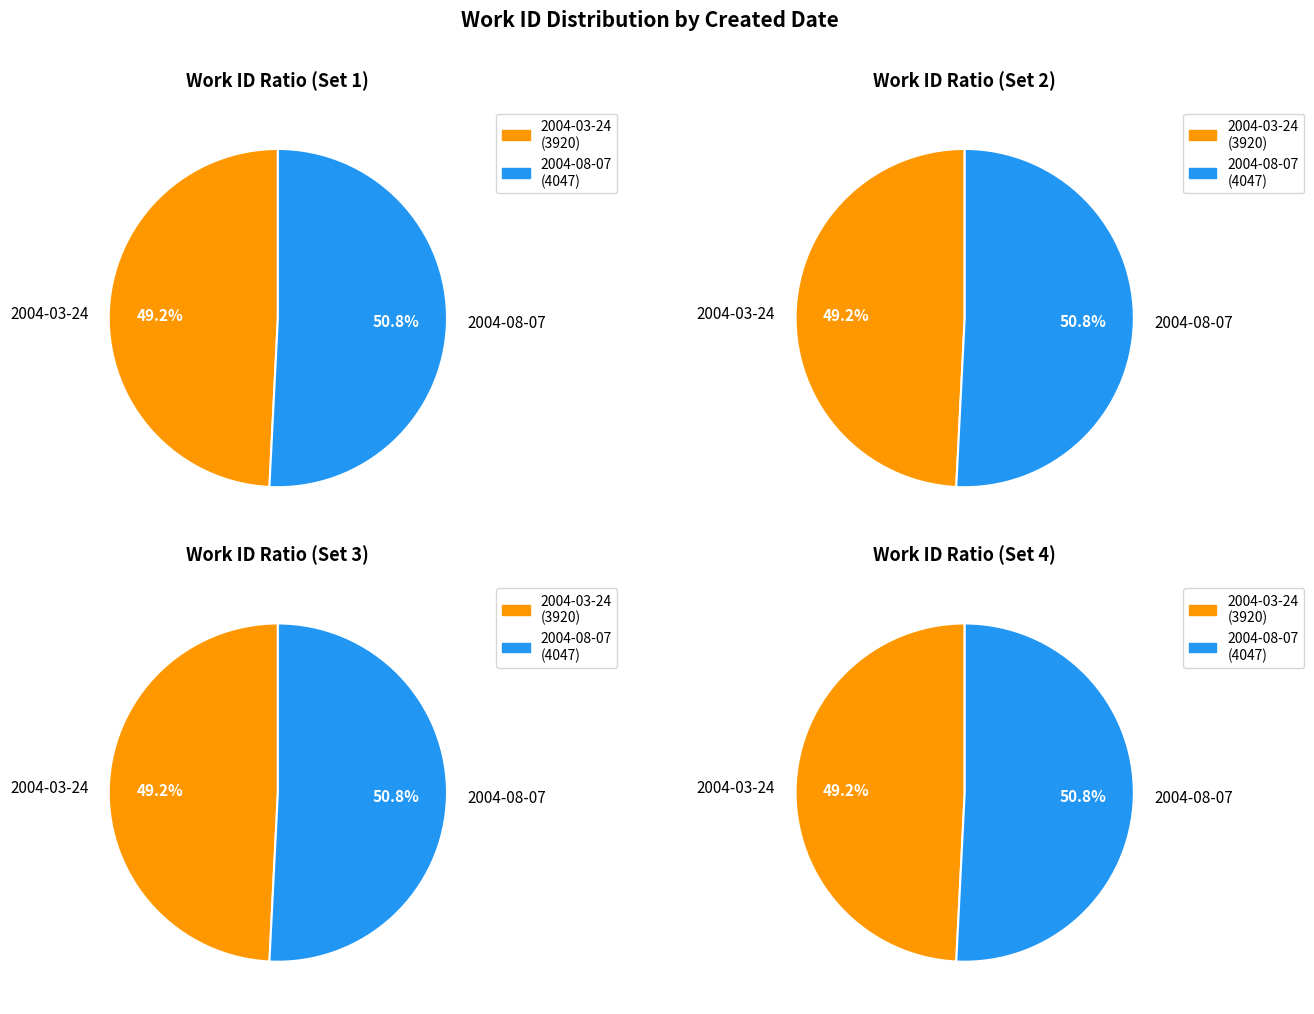

What portion of the pie excludes 1?

49.2%